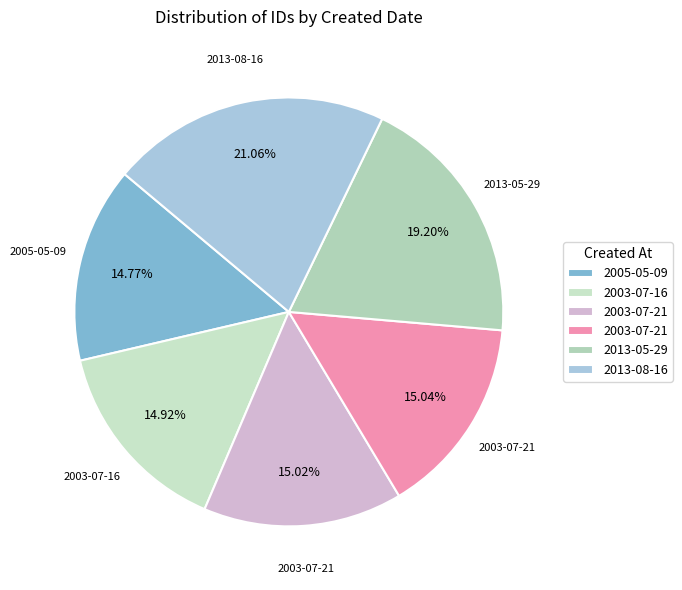

Count the number of slices in the pie.

6